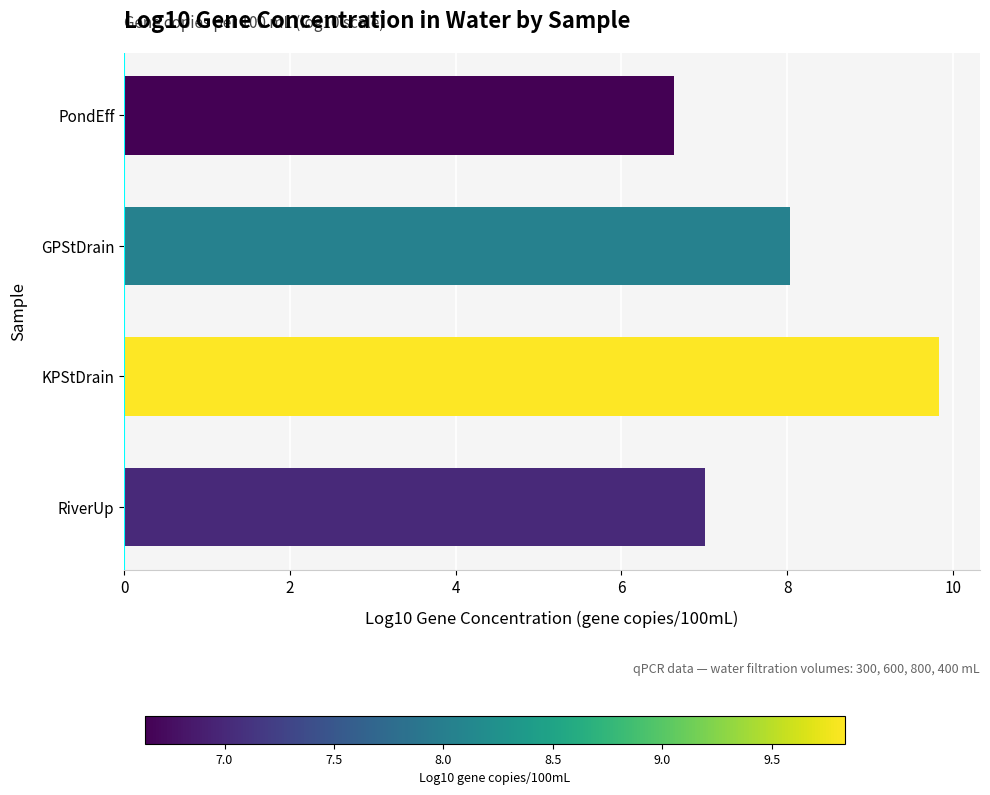

What is the sum of the values at KPStDrain and RiverUp?

16.8